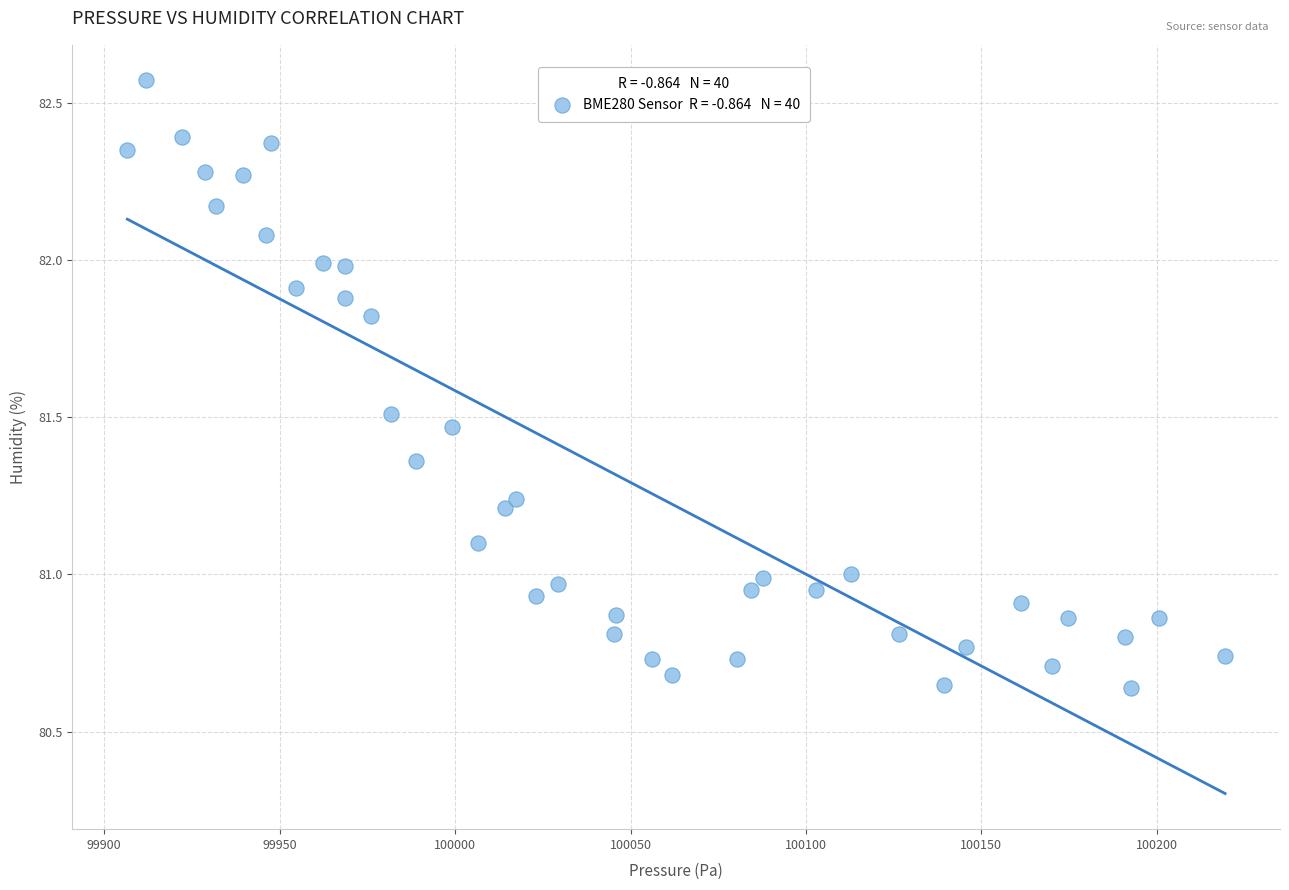

What is the range of Y values (max minus min)?

1.9